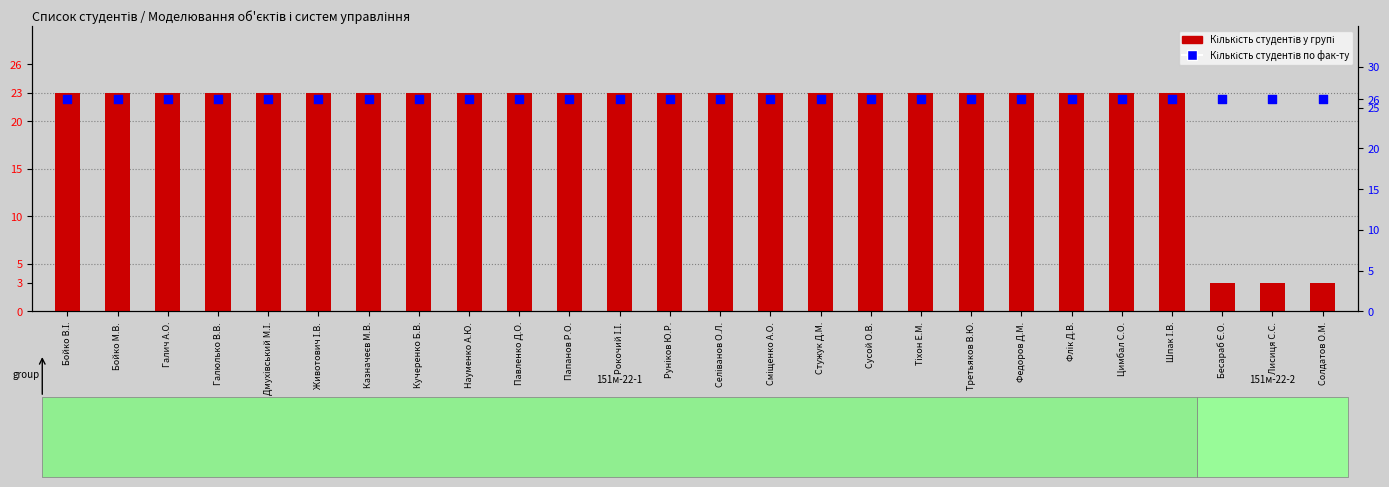

At which category is the sum across all series the highest?

Бойко В.І.